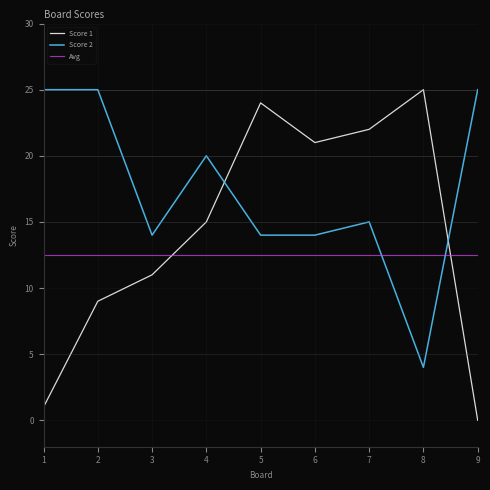

Where is the first local minimum for Score 2?

3